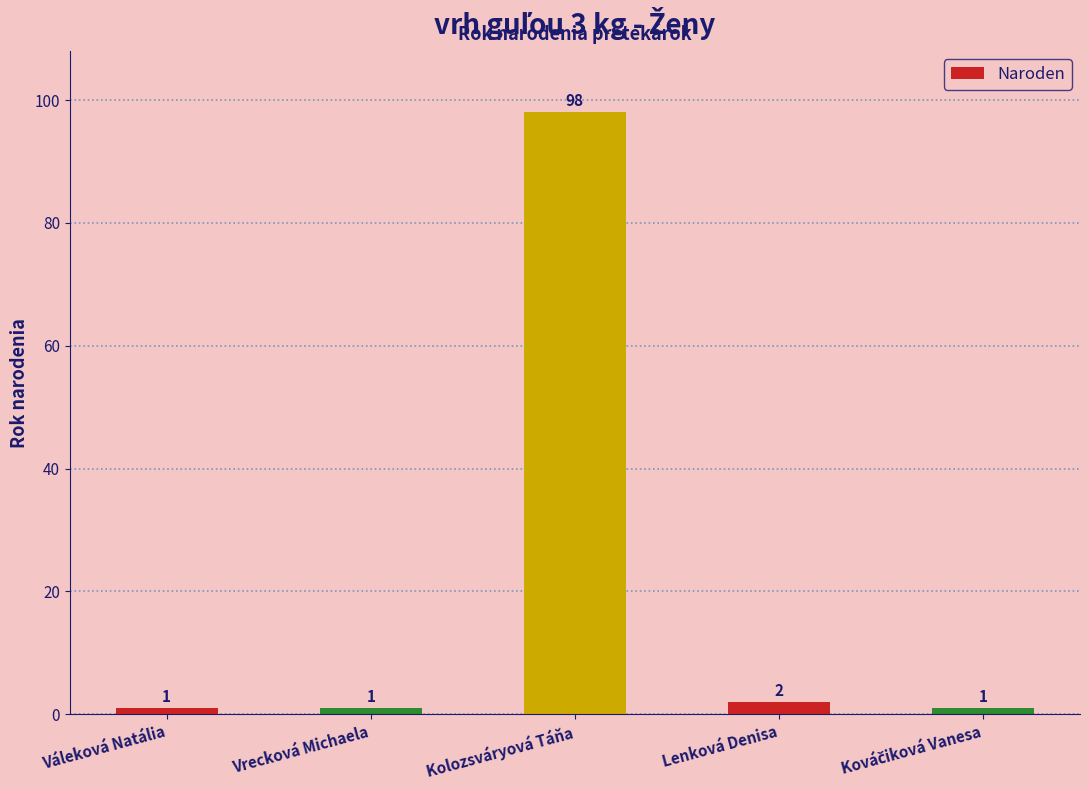

What is the value of the 4th bar from the left?

2